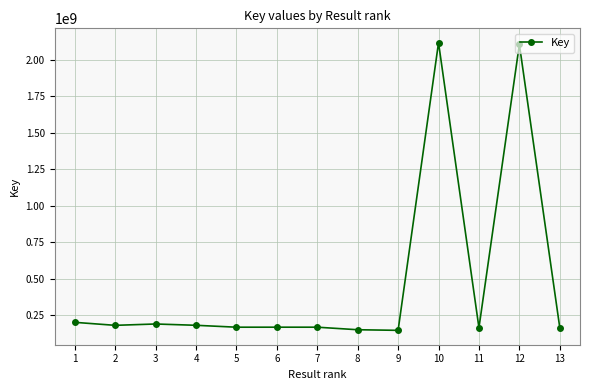

What is the difference between the values at 6 and 10?

1947937519